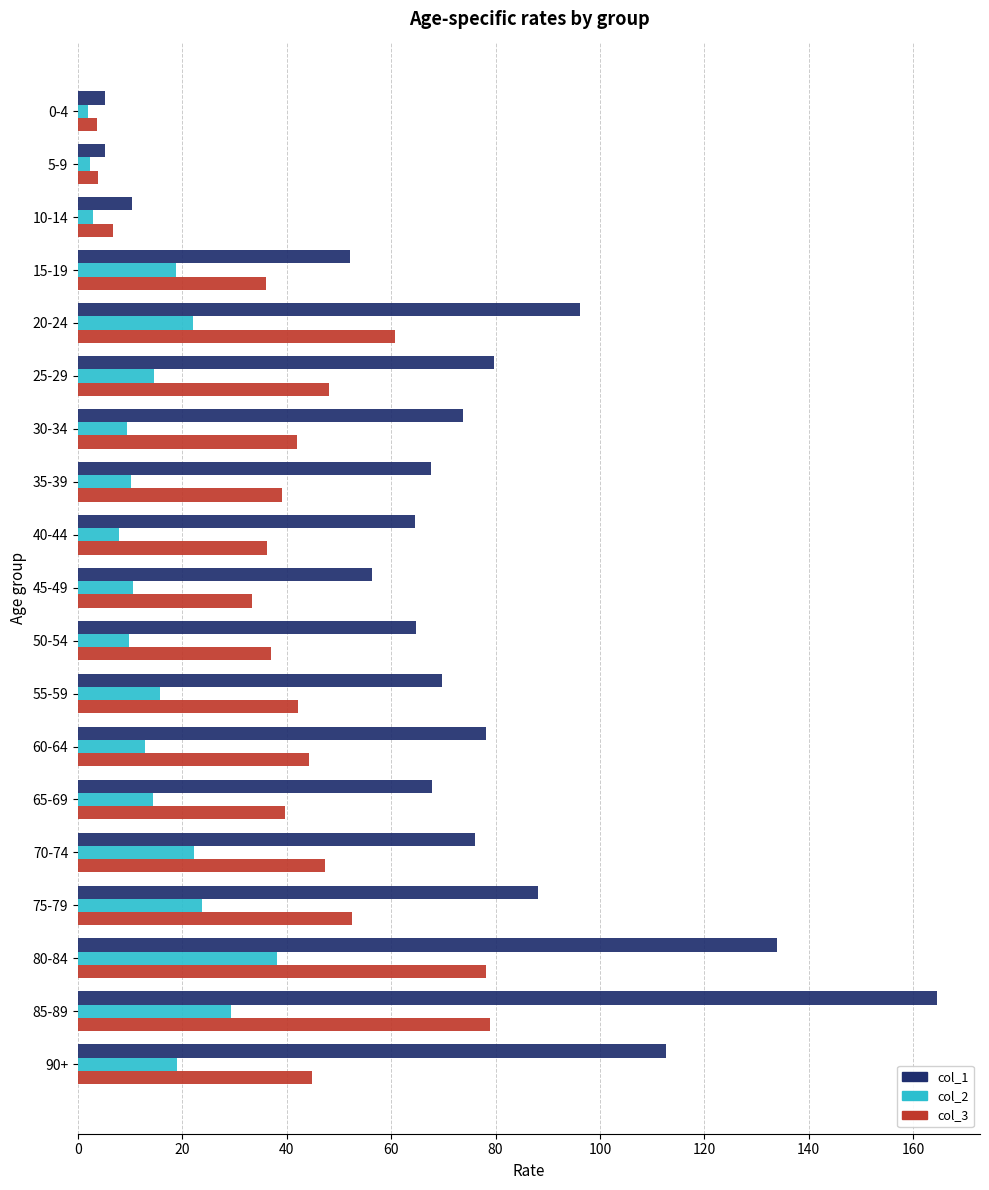

List the series in order of their peak value, highest first.

col_1, col_3, col_2